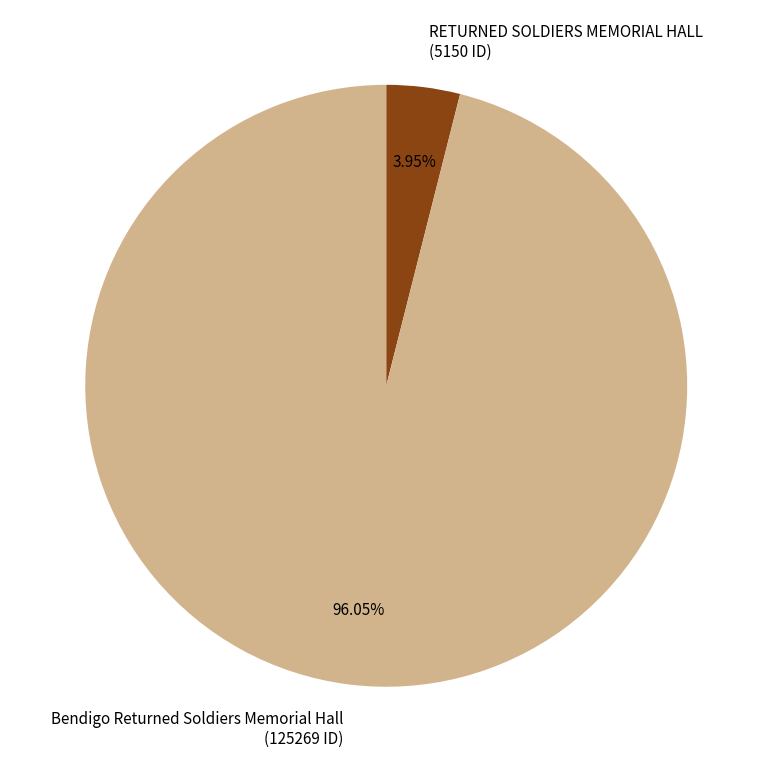

How many segments does this pie chart have?

2